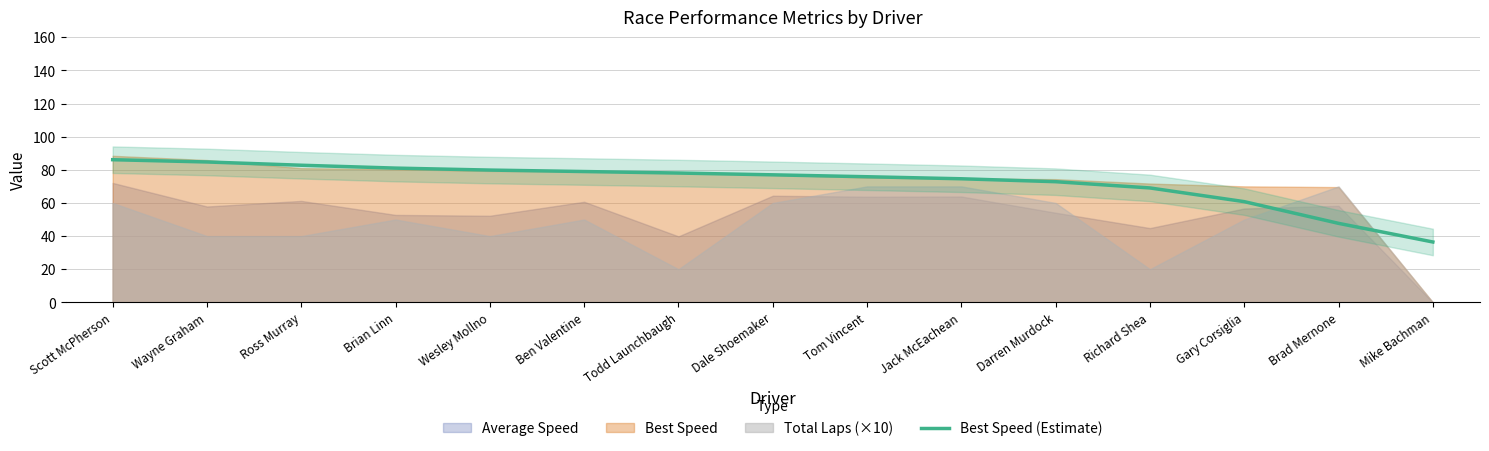

What is the label of the 3rd point from the right?

Gary Corsiglia